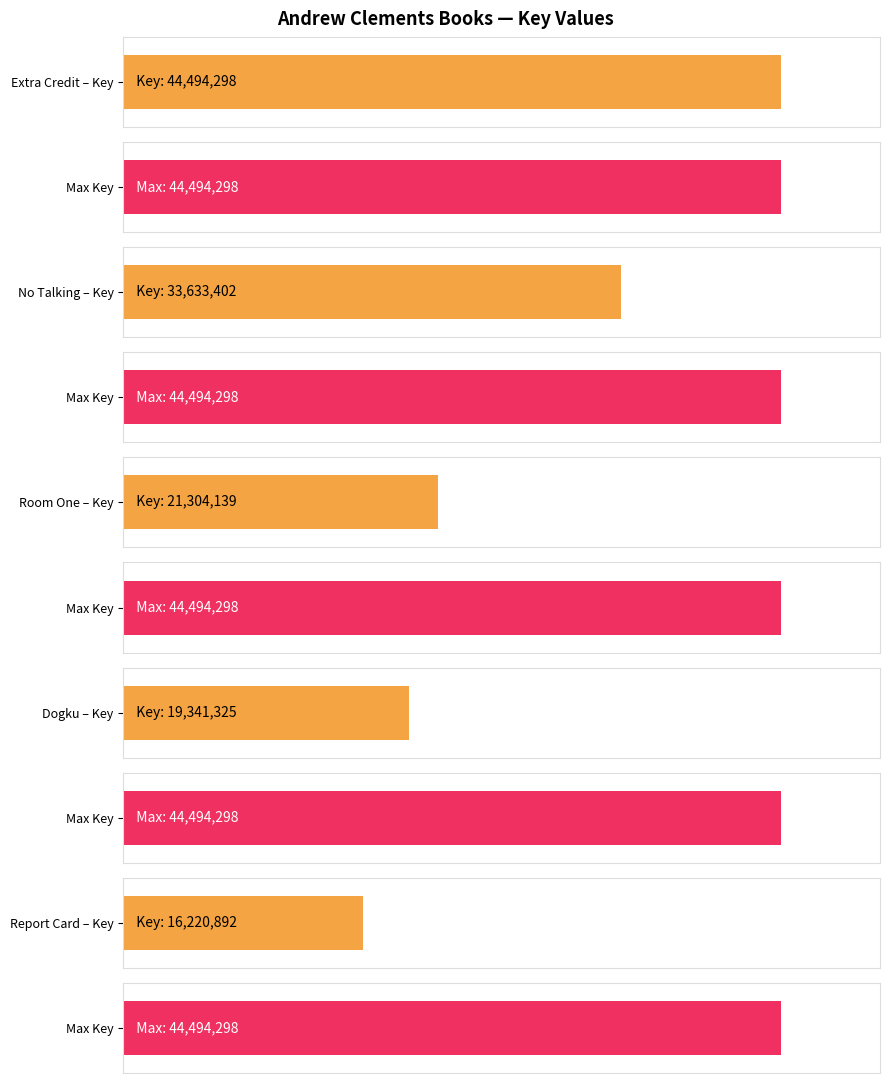

Is it true that the value at No Talking is 33633402?

True